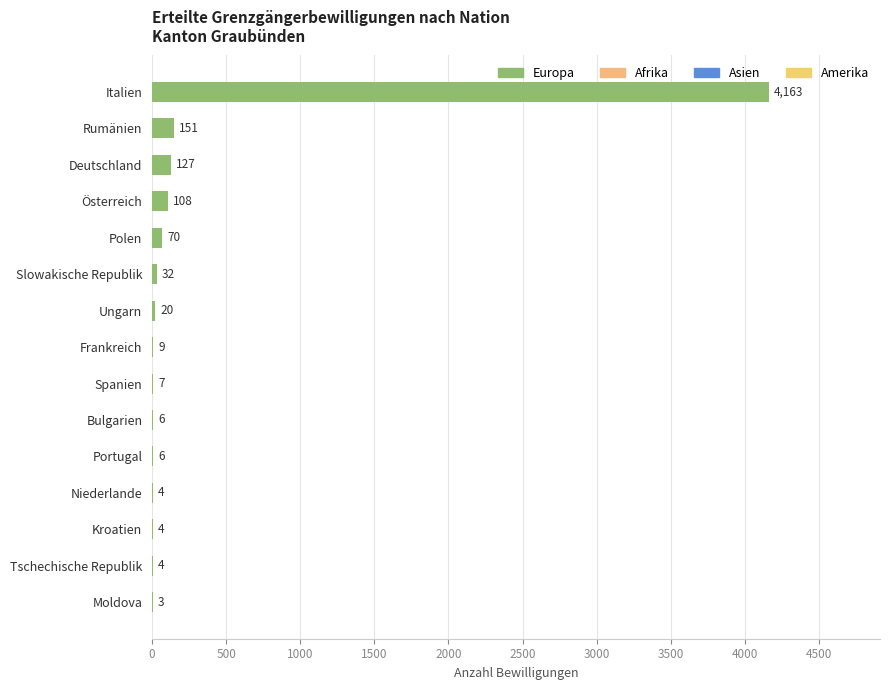

What is the sum of all values?

4714